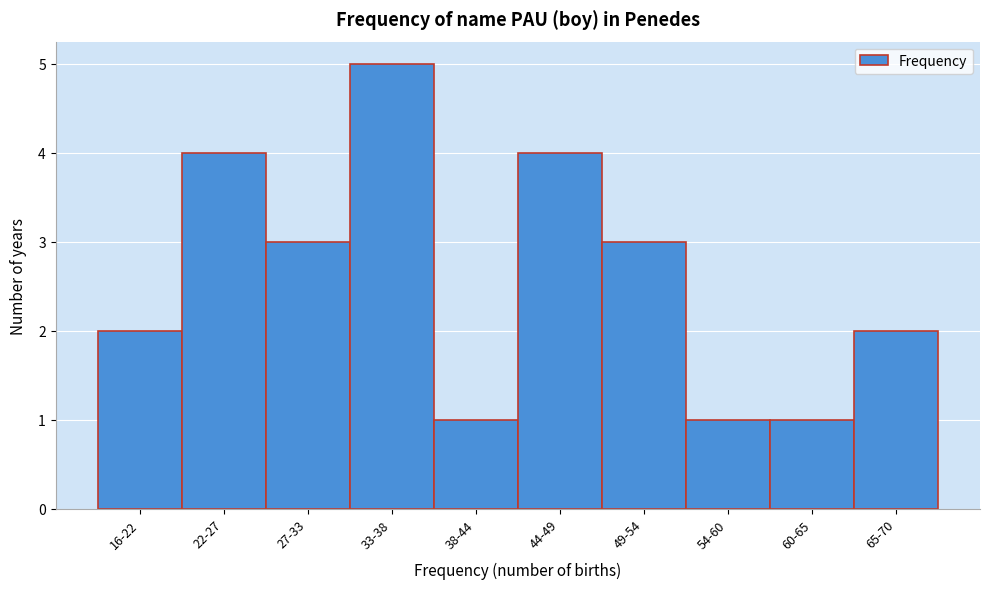

Reading left to right, list all the values displayed in this chart.

16-22=2	22-27=4	27-33=3	33-38=5	38-44=1	44-49=4	49-54=3	54-60=1	60-65=1	65-70=2